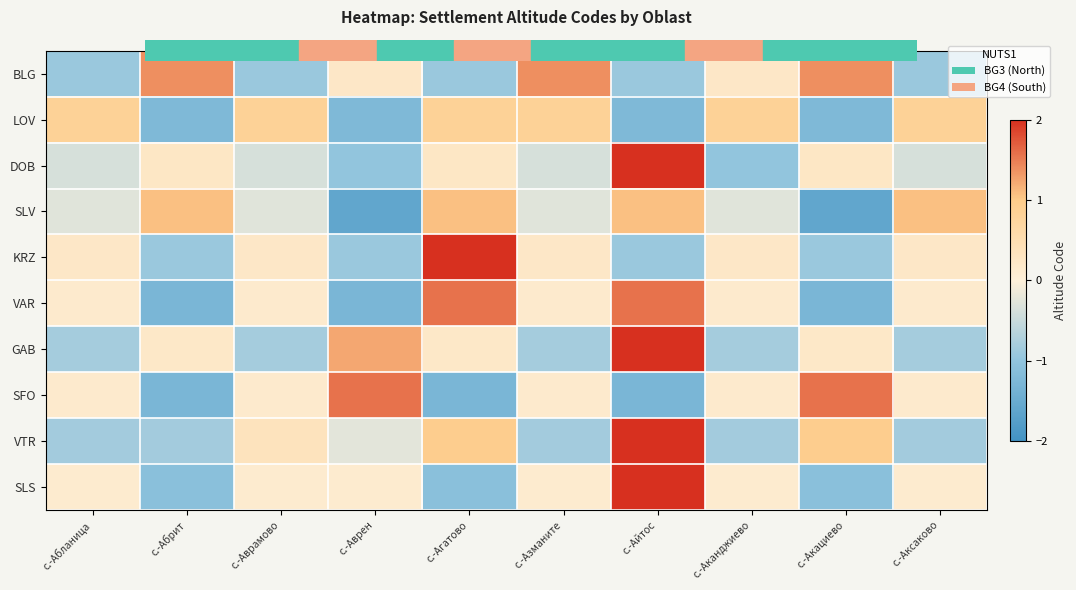

What is the difference between the highest and lowest values at с.-Абрит?

2.7